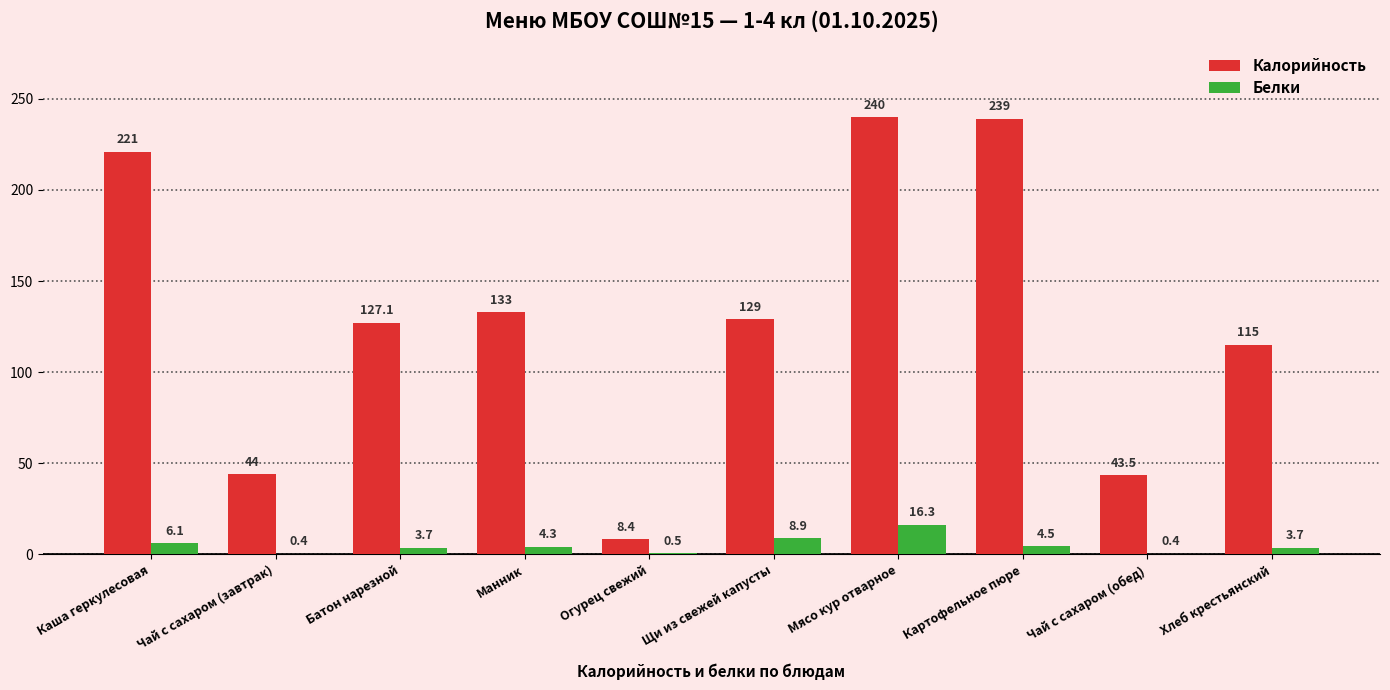

What is the spread (max minus min) of values at Огурец свежий?

7.9